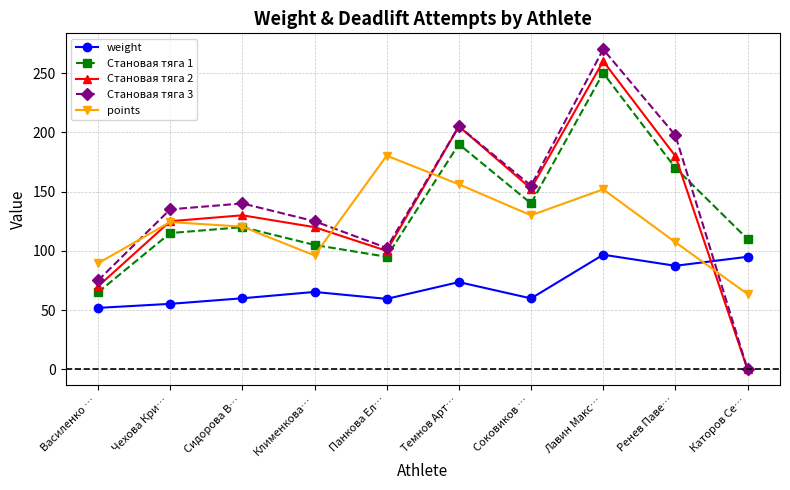

What is the label of the 6th point from the right?

Панкова Ел…